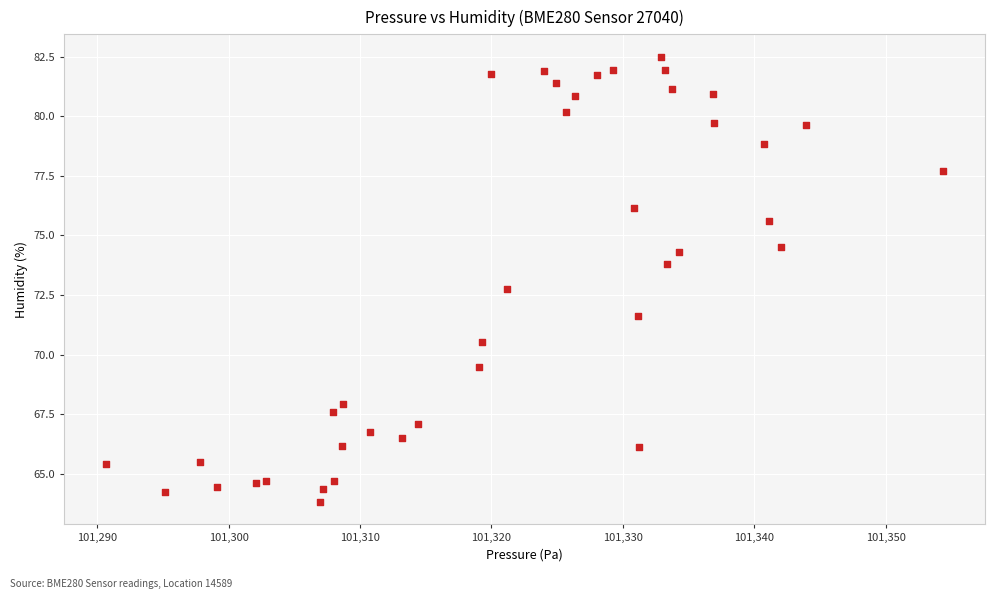

What is the range of X values (max minus min)?

63.7